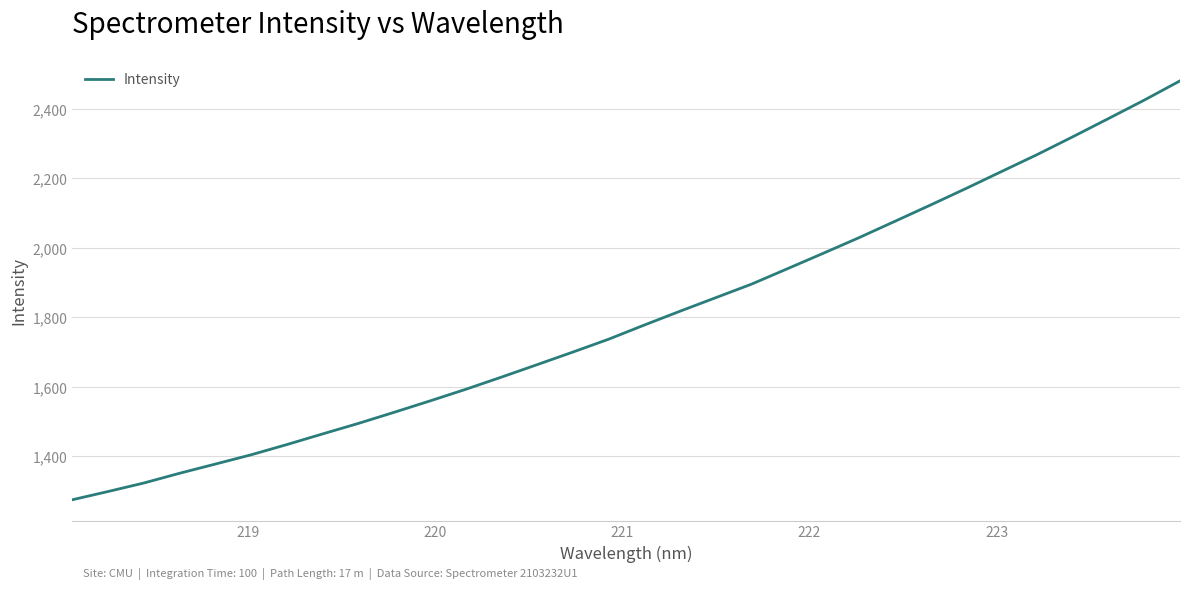

What is the maximum value shown in the chart?

2480.4